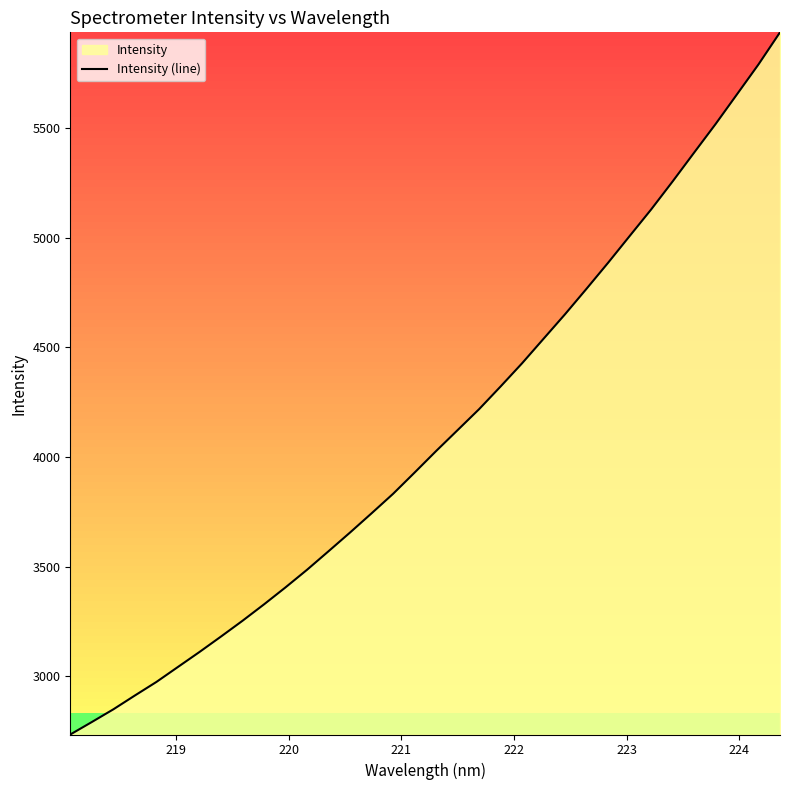

What is the maximum value shown in the chart?

5935.6